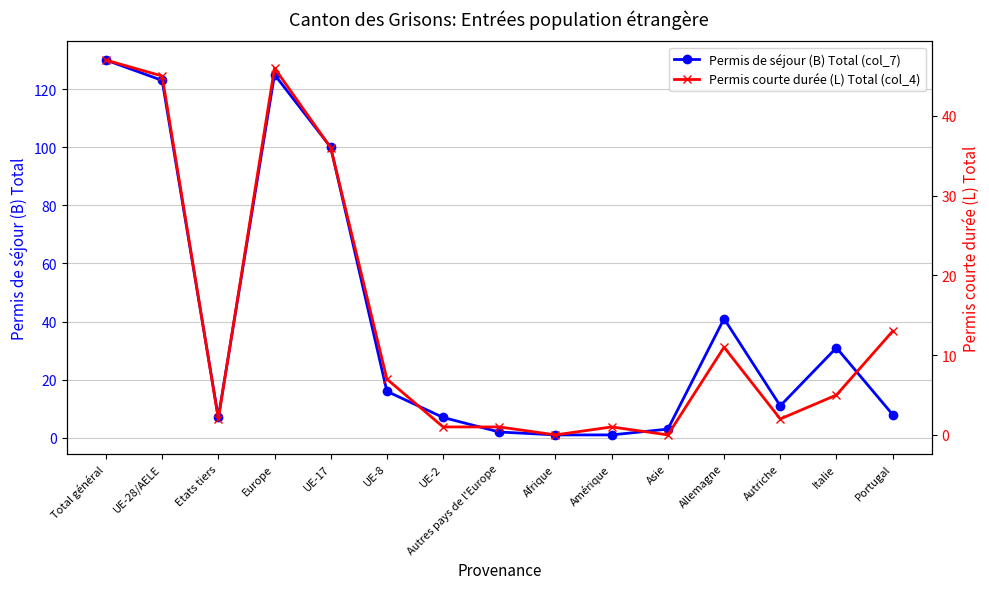

True or false: Permis de séjour (B) Total (col_7) and Permis courte durée (L) Total (col_4) cross at least once.

True